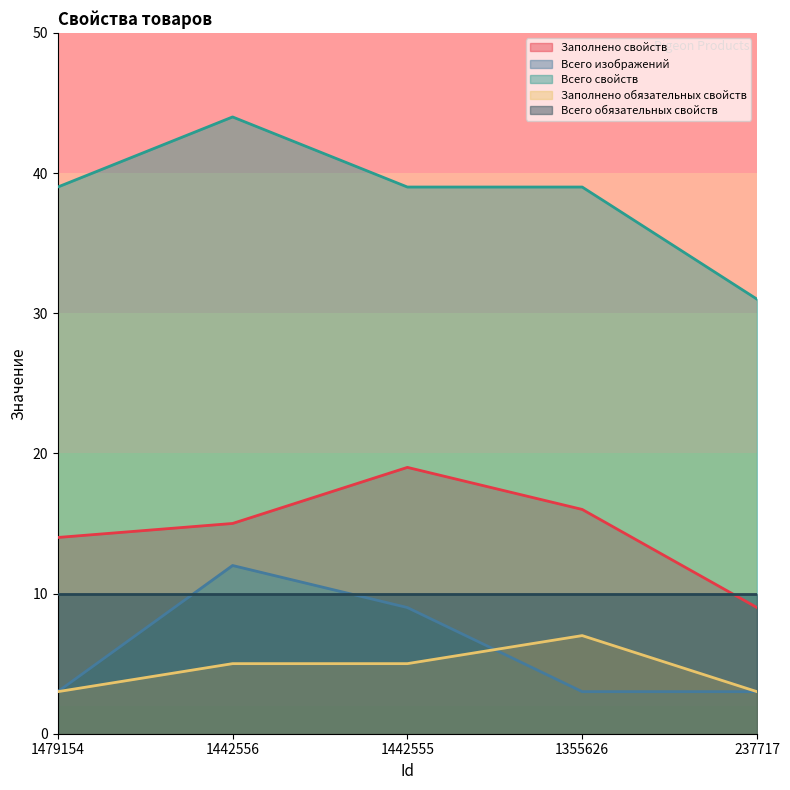

True or false: Всего изображений and Всего свойств intersect in this chart.

False